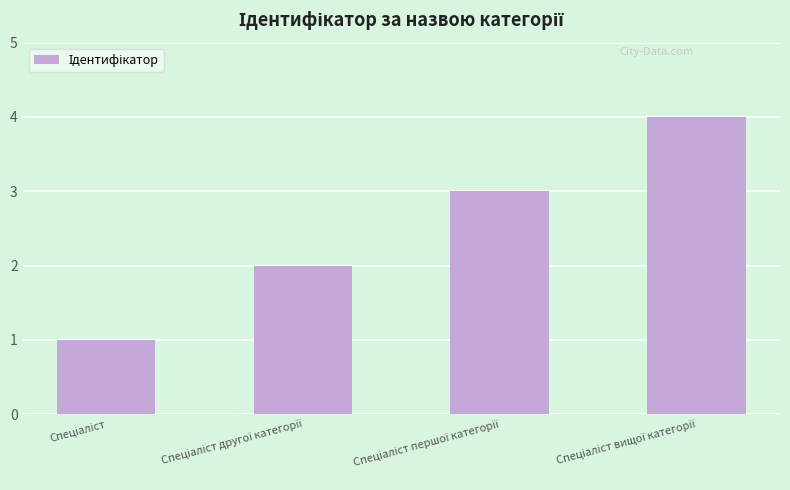

What is the sum of all values?

10